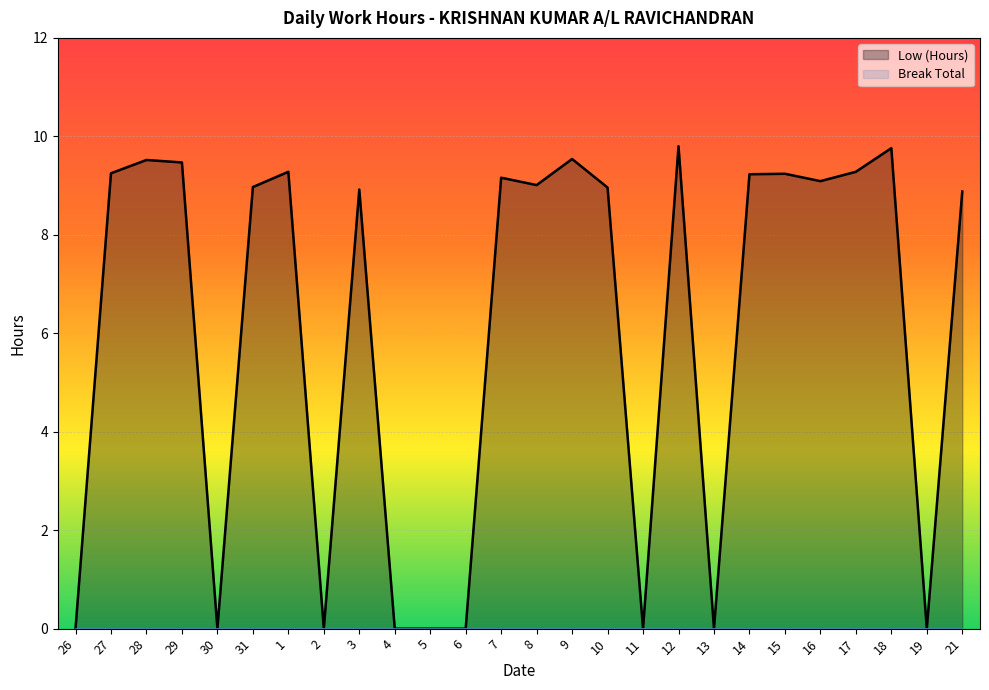

Which category has the highest value across all series?

12